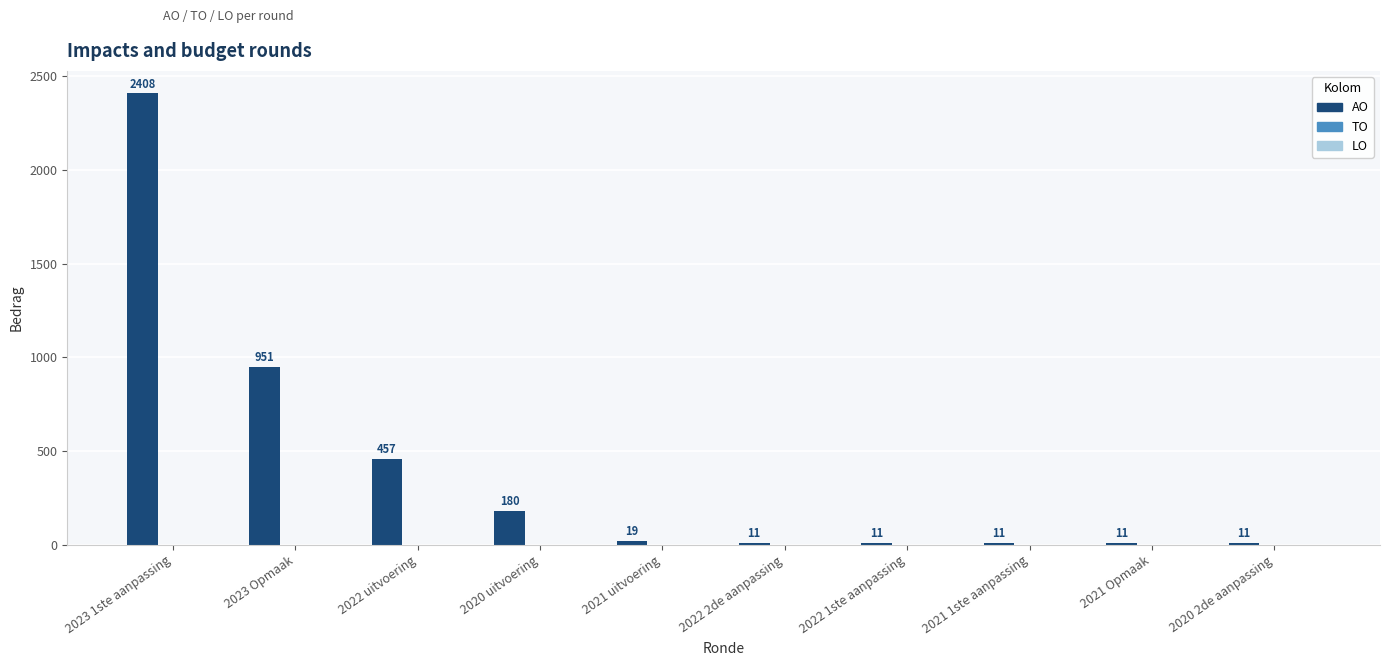

What is the maximum value shown in the chart?

2408